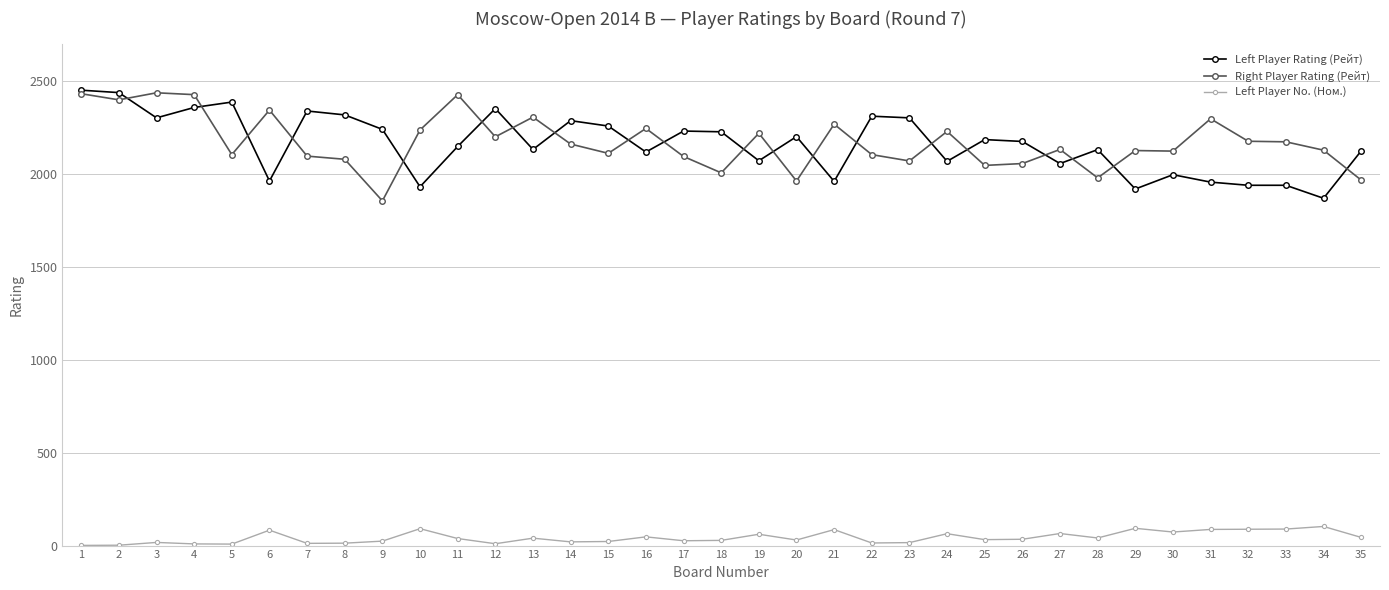

The value of Right Player Rating (Рейт) at 27 is 3573. True or false?

False